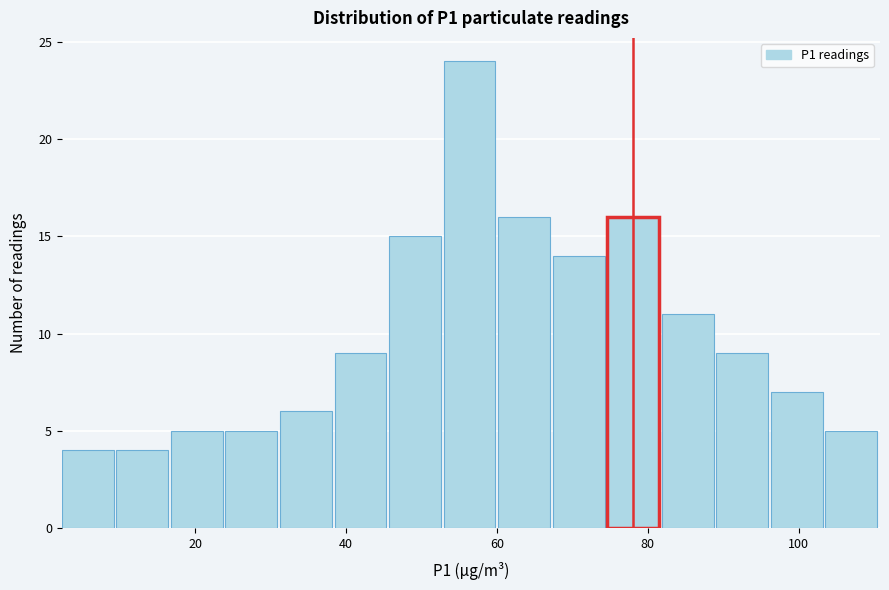

Around what value on the x-axis is the tallest bar? Give the approximate position of its centre, as read against the axis.

56